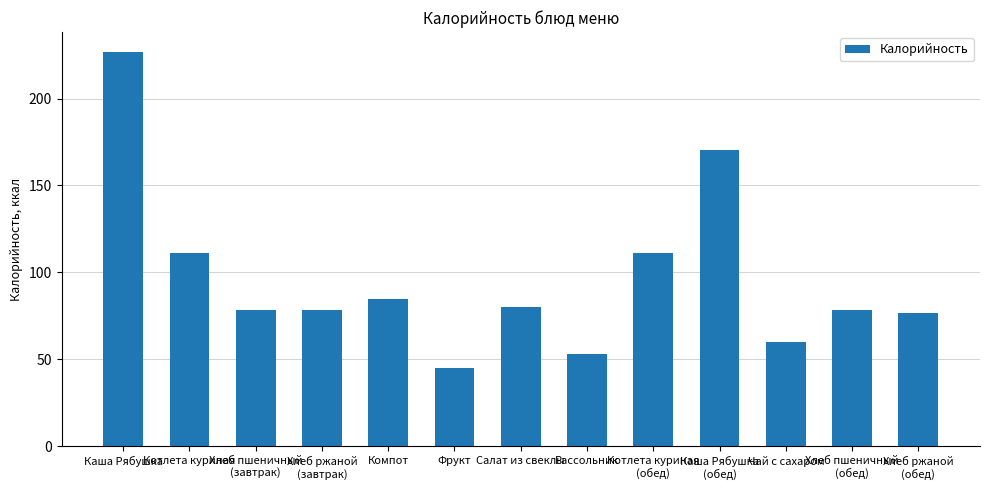

Is it true that the value at Хлеб ржаной
(завтрак) is 78.2?

True